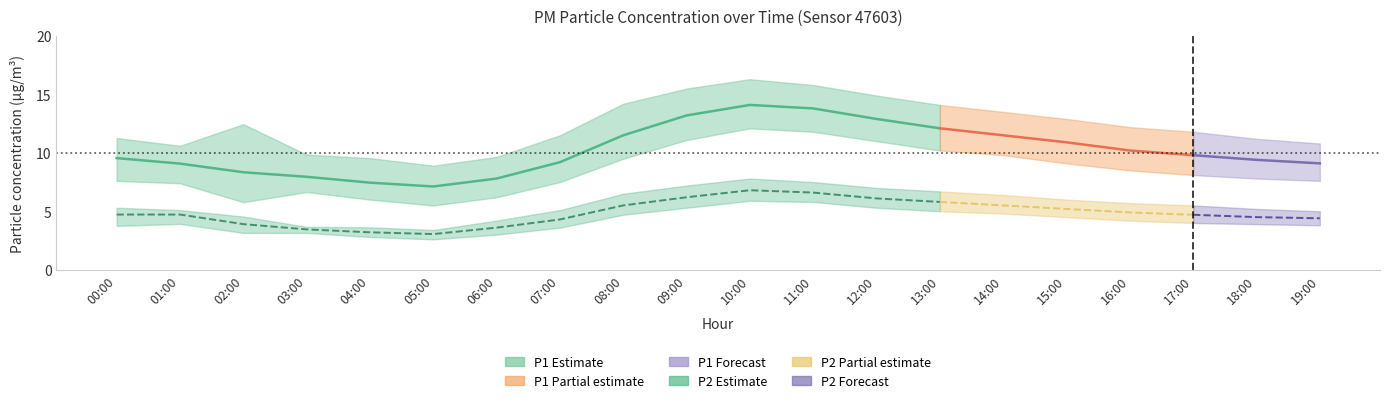

Between 02:00 and 16:00, which series saw the biggest shift?

P1_lower